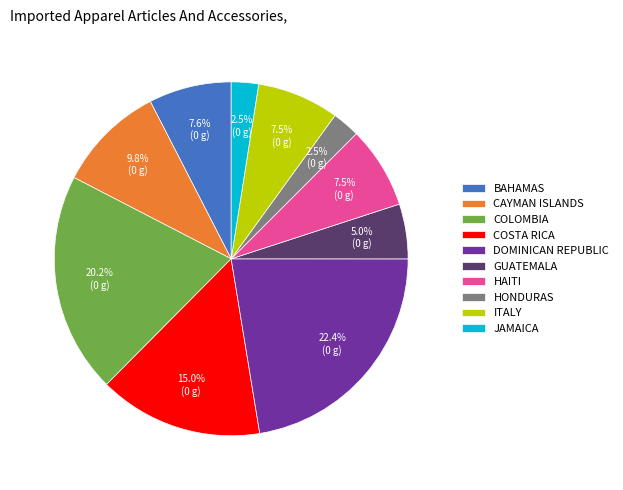

To the nearest percent, what is the average slice percentage?

10%